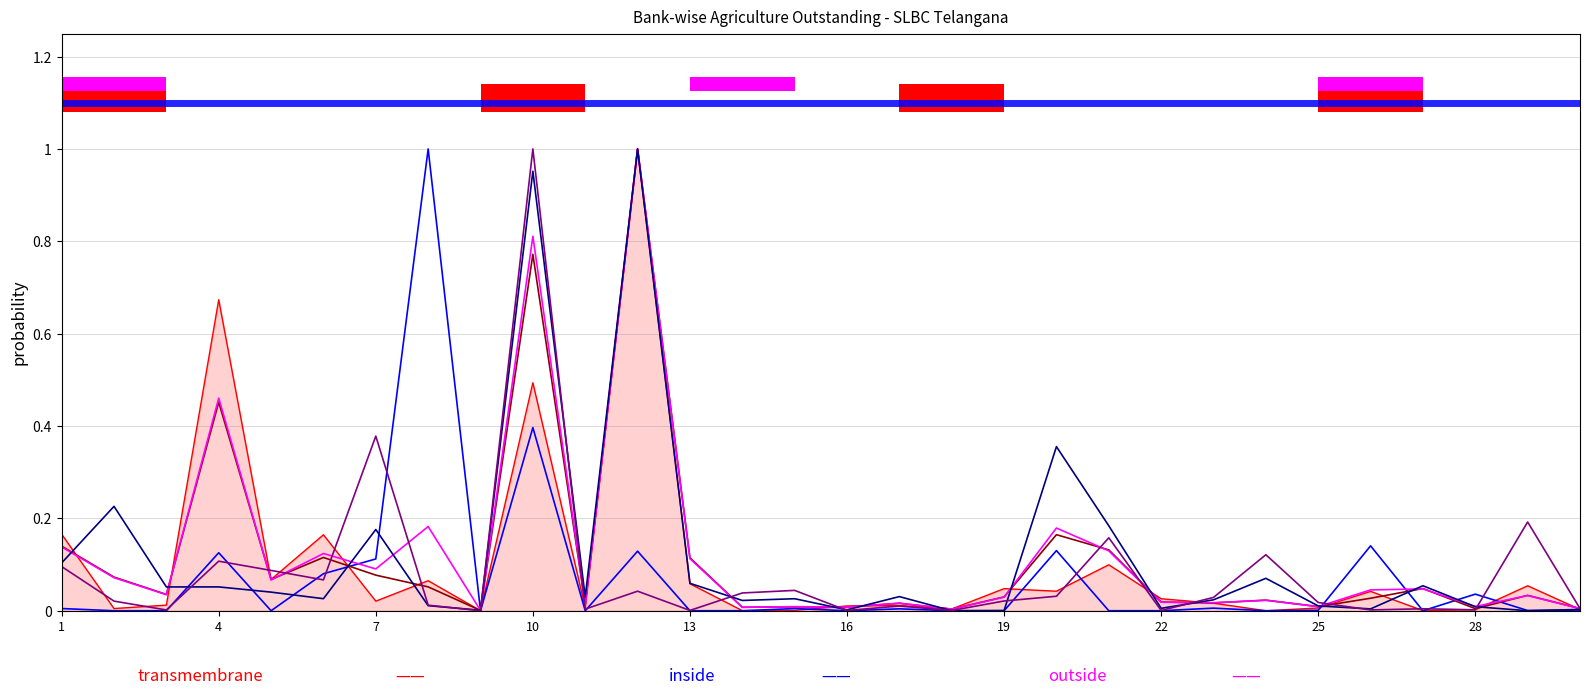

What is the maximum value shown in the chart?

1.0